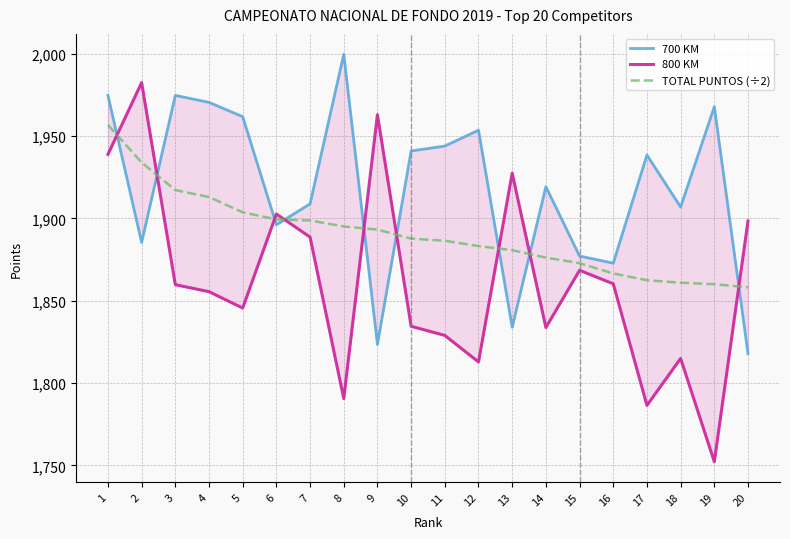

What is the value of the TOTAL PUNTOS (÷2) point at the 18th from the left?

1860.9